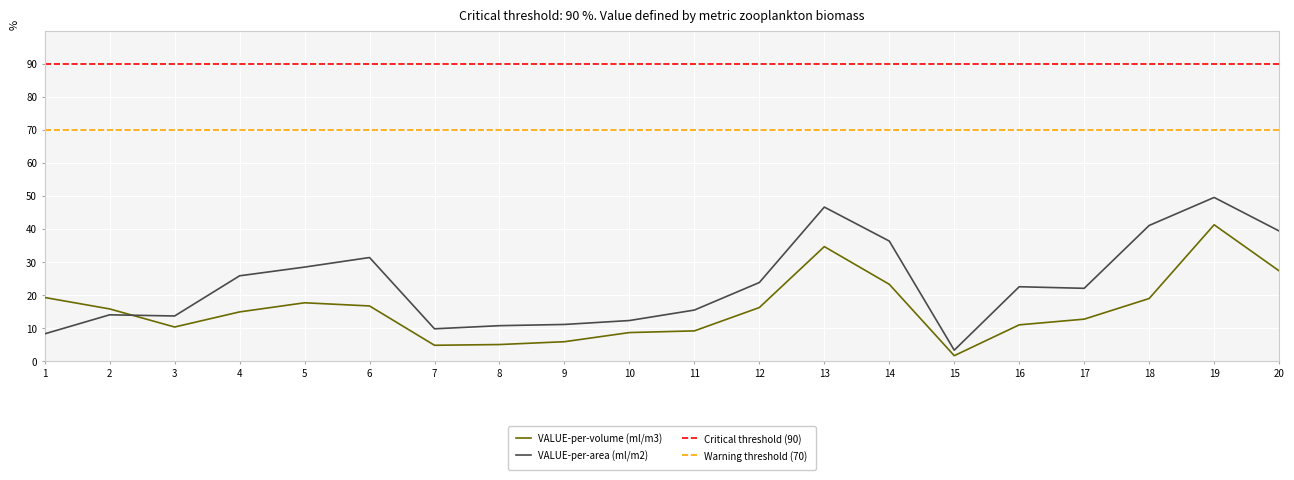

True or false: VALUE-per-area (ml/m2) has a value of 25.4 at 11.

False